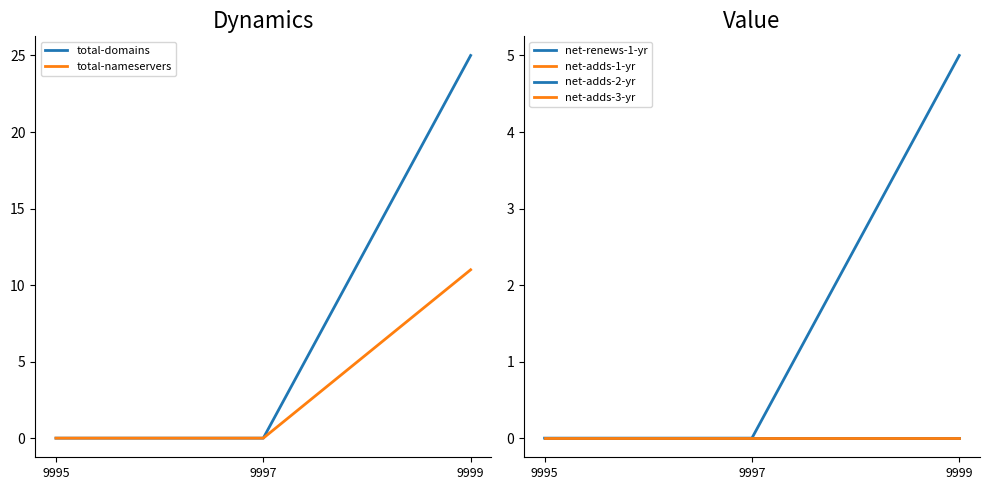

Between 9997 and 9999, which series saw the biggest shift?

total-domains